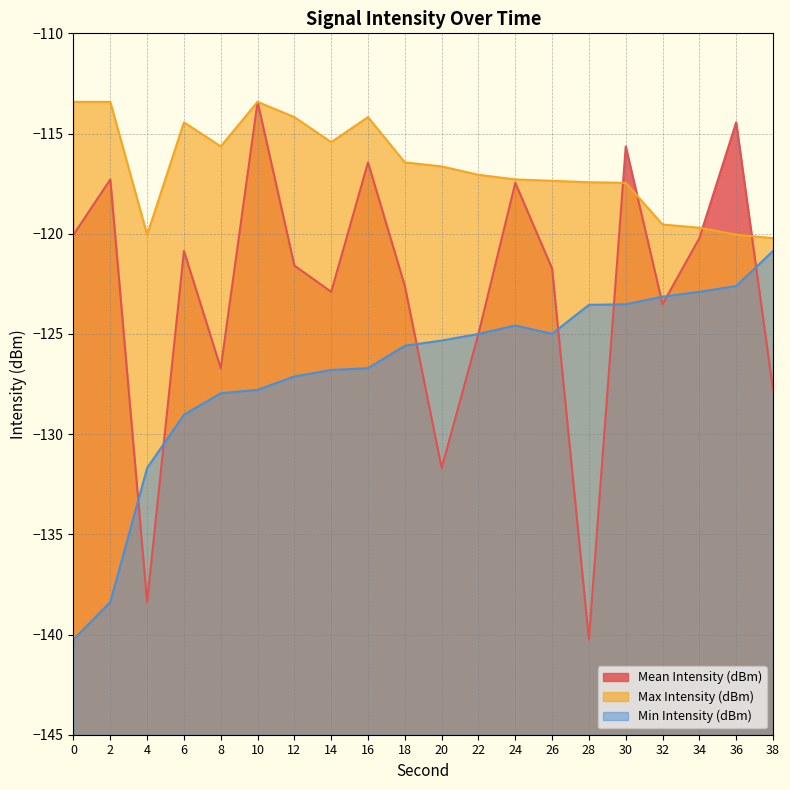

Which category has the highest value in the Min Intensity (dBm) series?

38